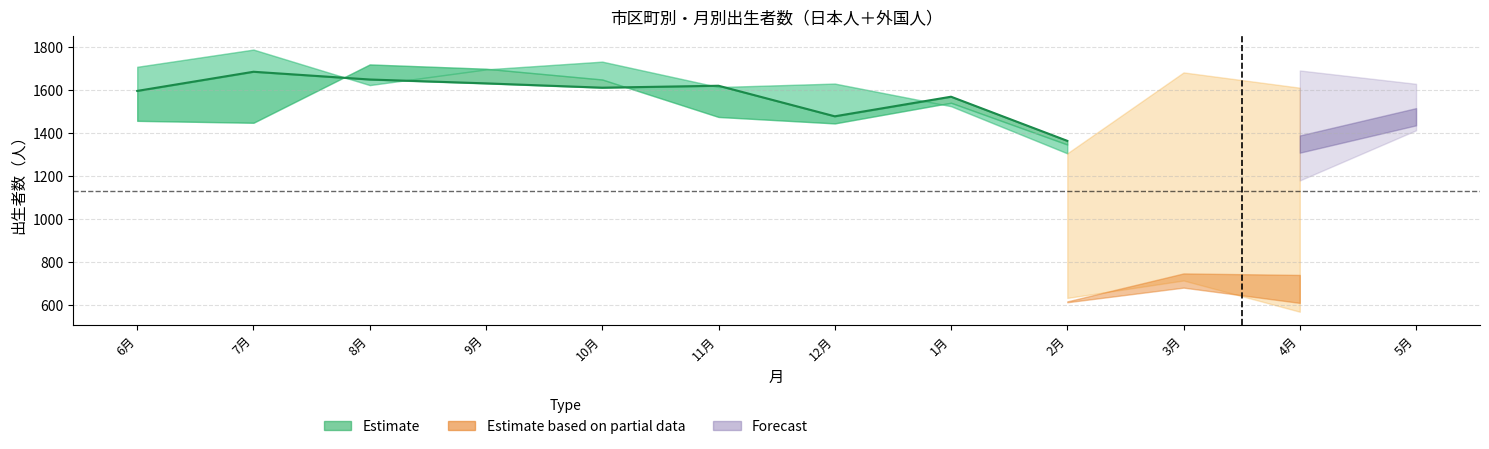

How many data points are less than 1611?

4